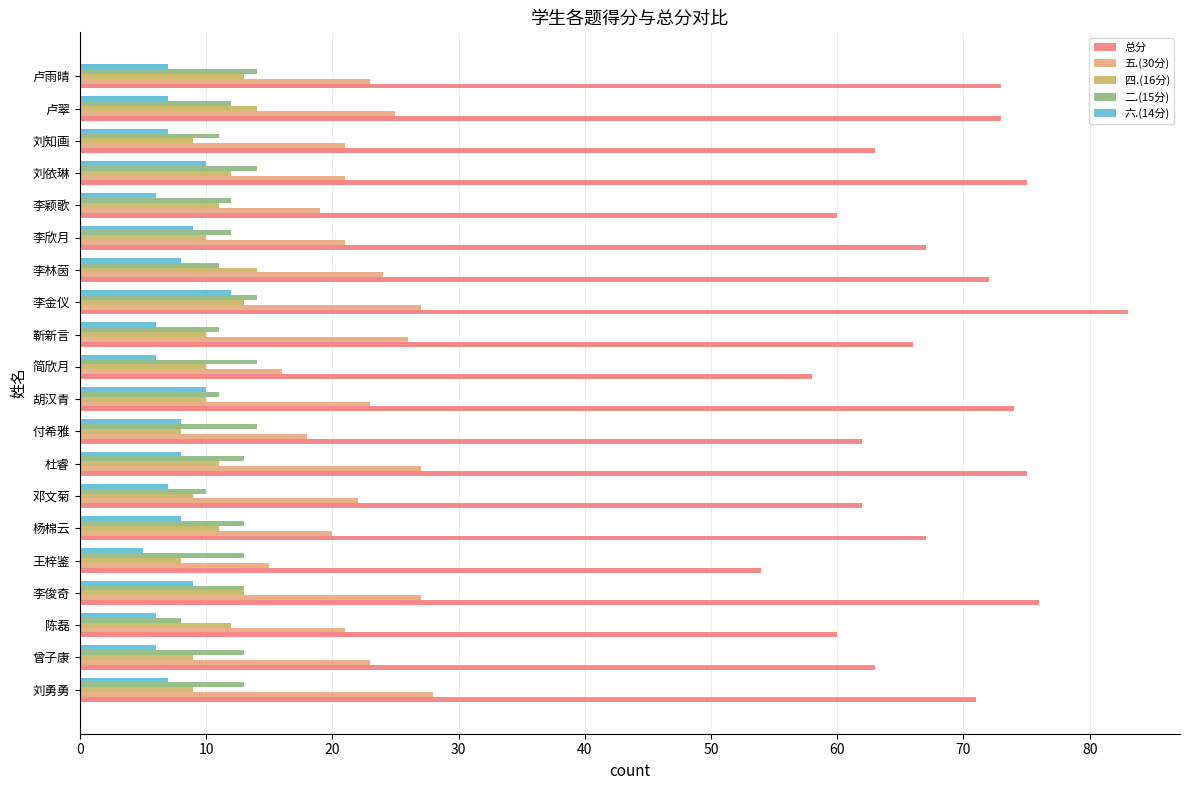

How many 四.(16分) values are between 9 and 13?

16